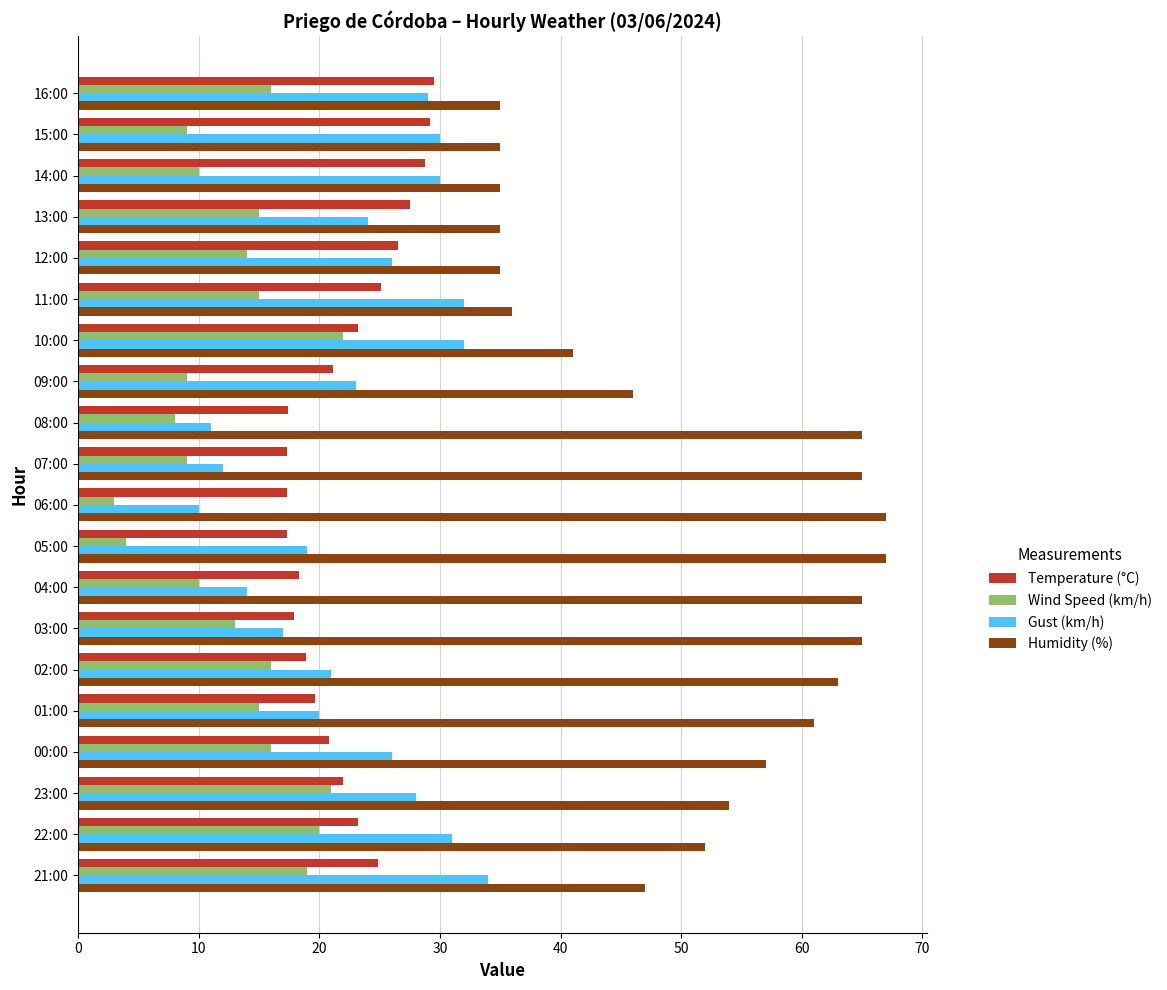

Is the value of Temperature (°C) at 05:00 greater than the value of Gust (km/h) at 08:00?

Yes